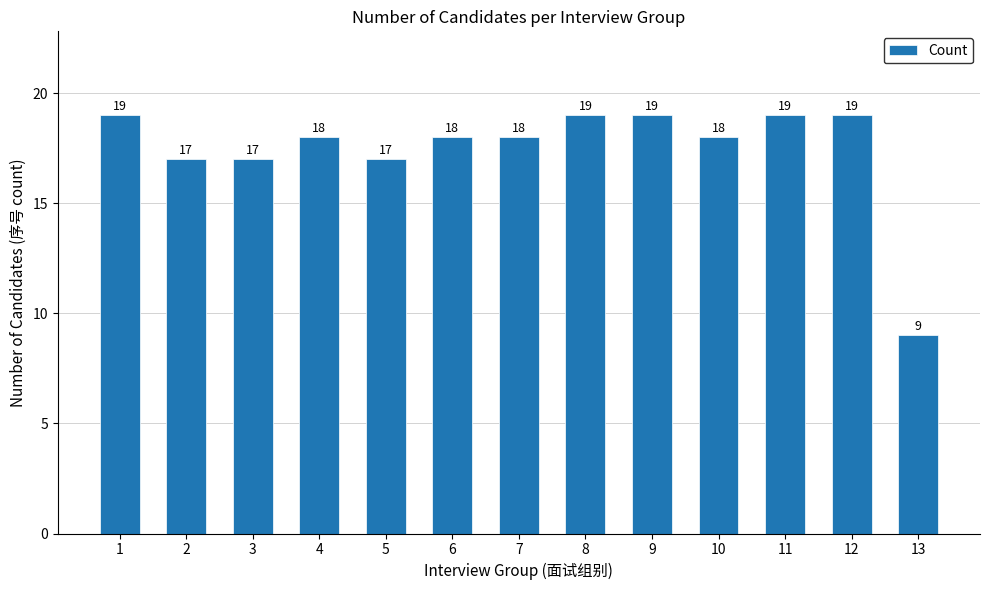

Are the bars horizontal?

No